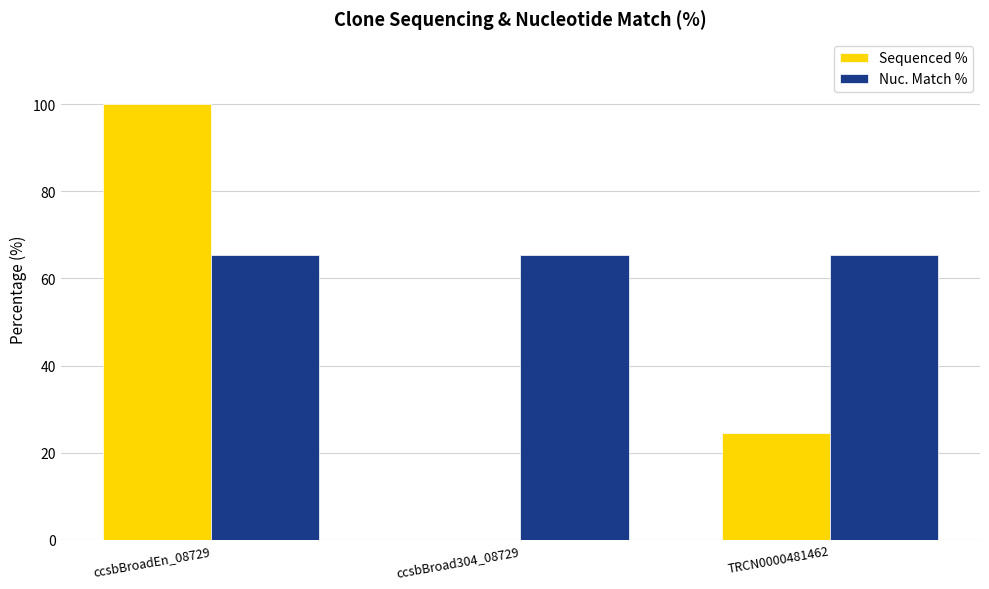

True or false: Nuc. Match % has a value of 109.5 at ccsbBroad304_08729.

False